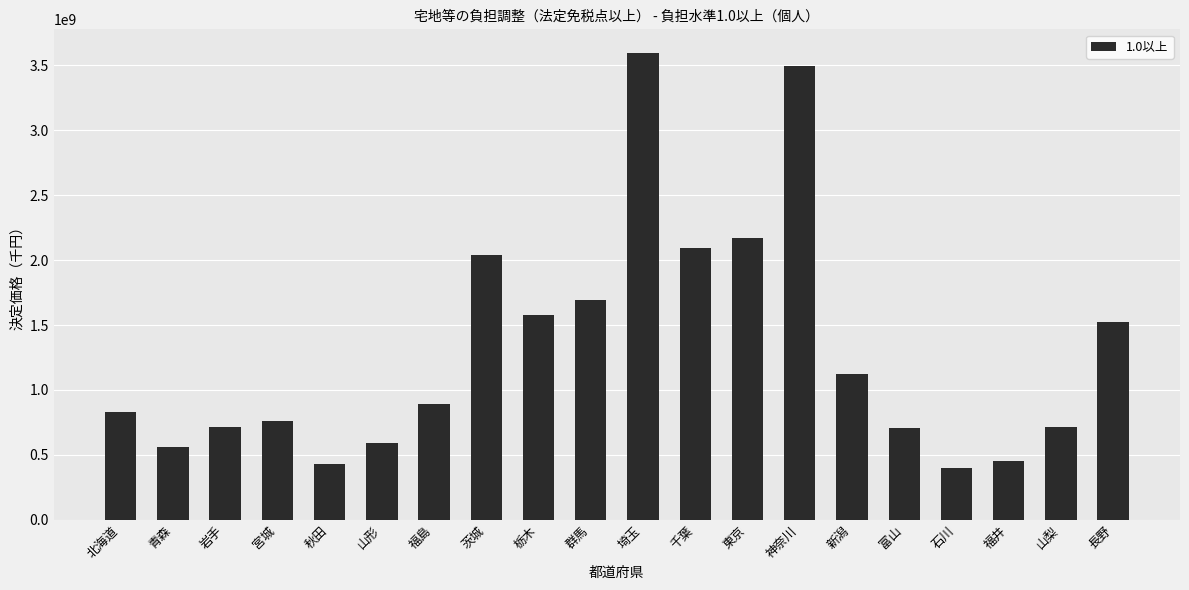

What is the greatest value displayed?

3596190436